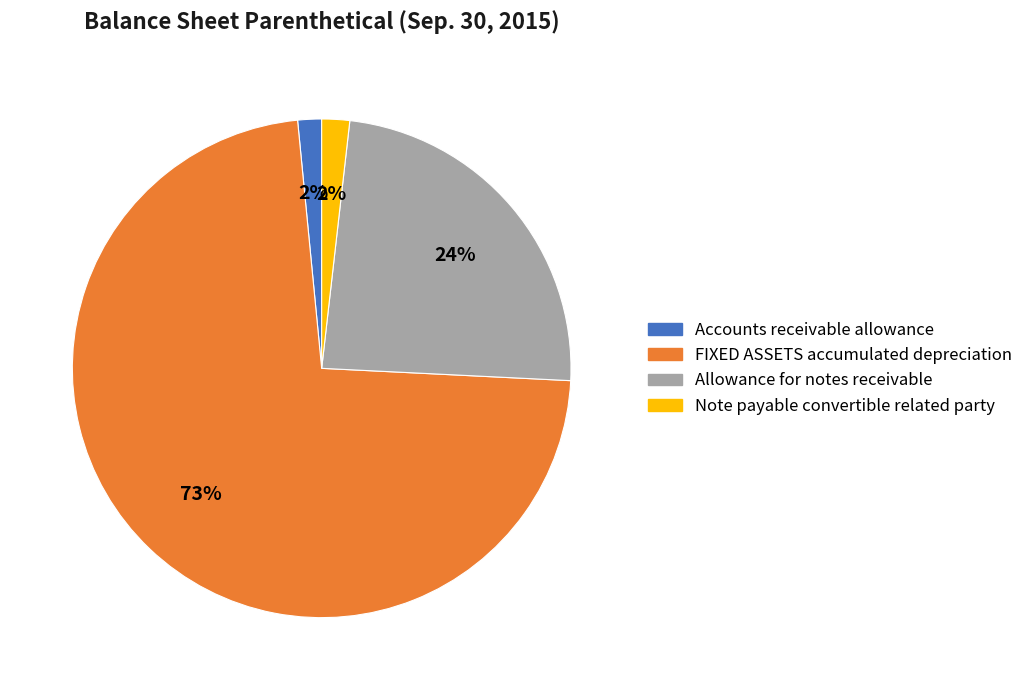

Does FIXED ASSETS accumulated depreciation represent more than half of the total?

Yes